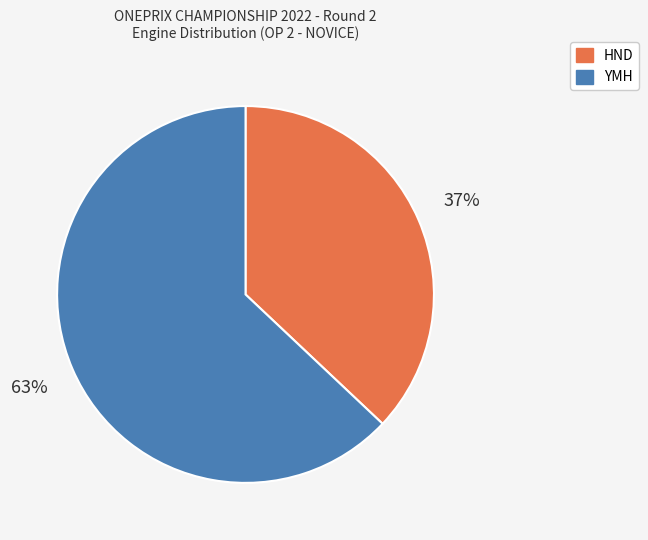

Is there any slice that represents more than half of the pie?

Yes